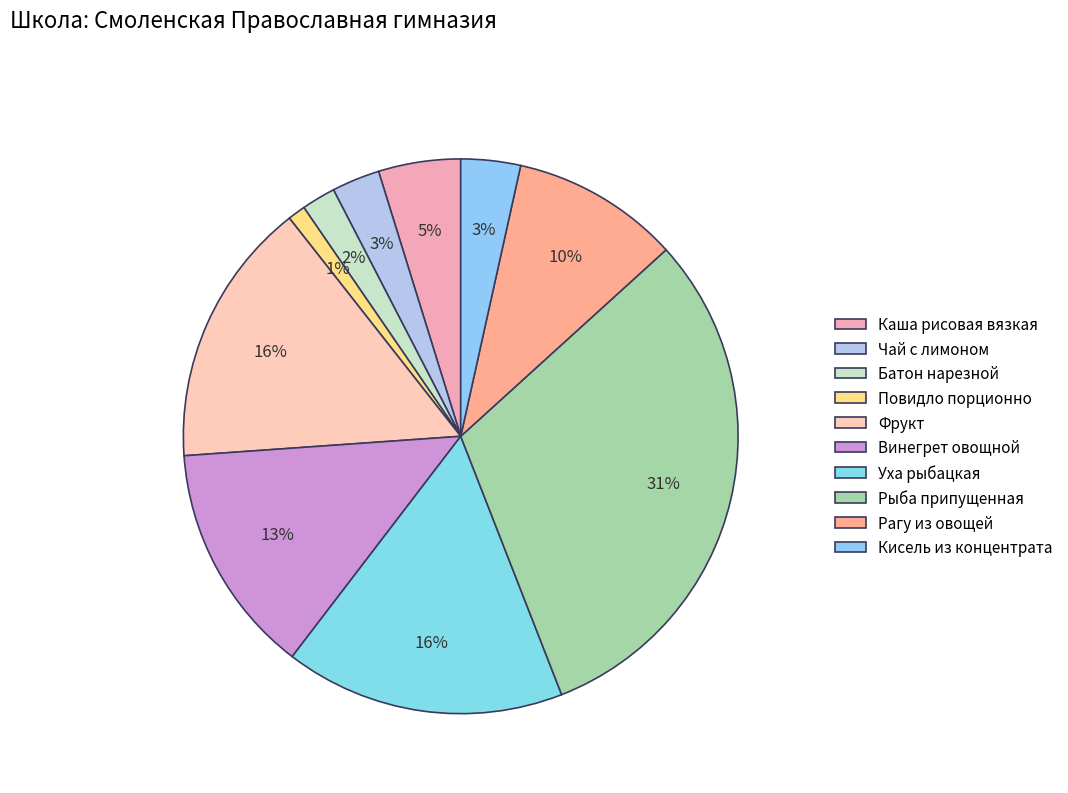

Does Рыба припущенная account for over 50% of the chart?

No